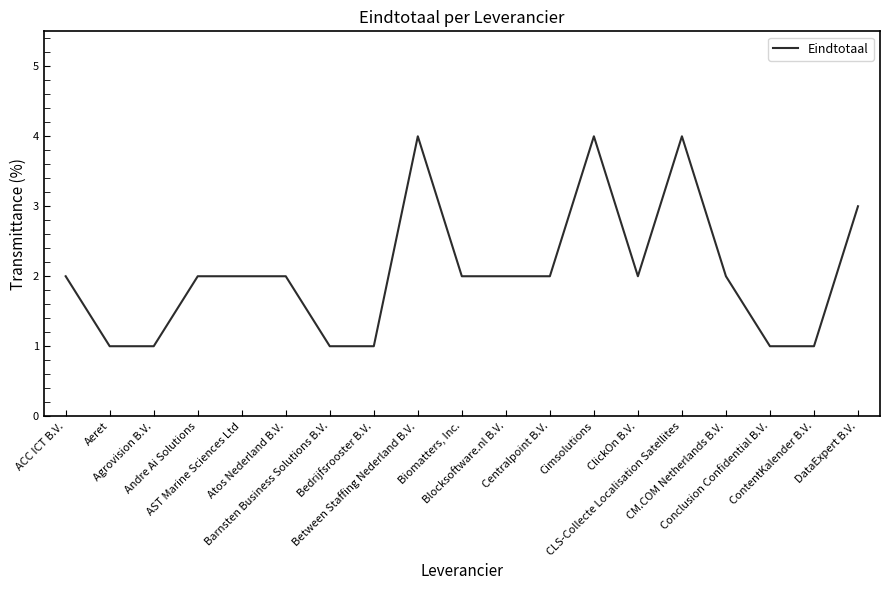

Reading right to left, what are all the values shown in this chart?

3	1	1	2	4	2	4	2	2	2	4	1	1	2	2	2	1	1	2